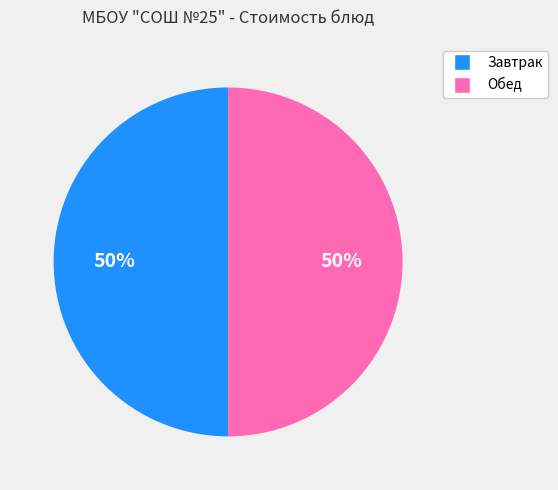

To the nearest percent, what is the average slice percentage?

50%